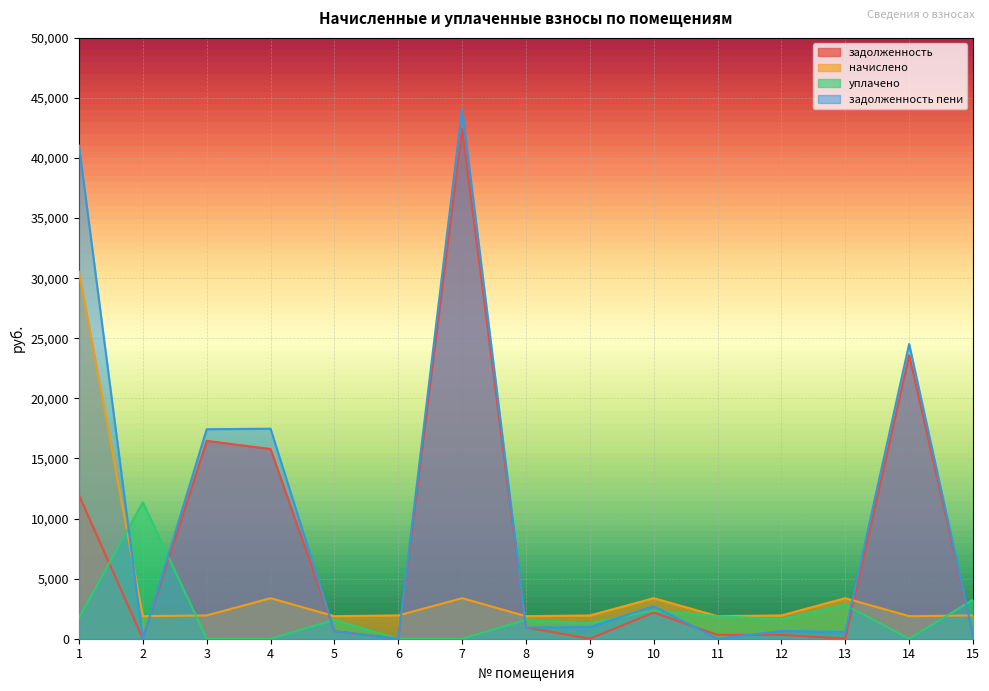

Between 4 and 14, which series saw the biggest shift?

задолженность